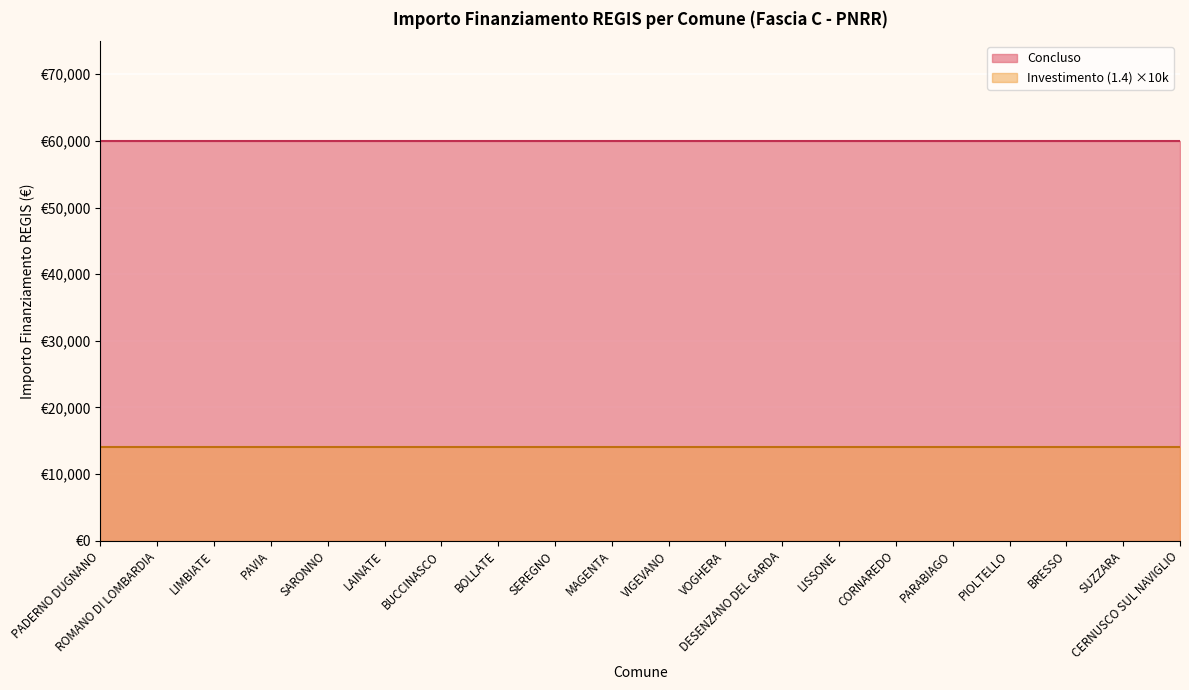

True or false: Concluso and Investimento (1.4) intersect in this chart.

False